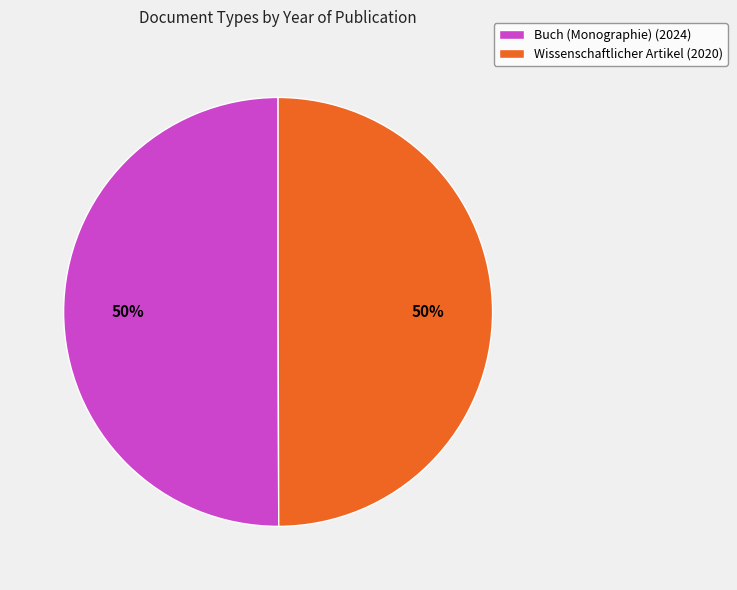

How many slices are in this pie chart?

2